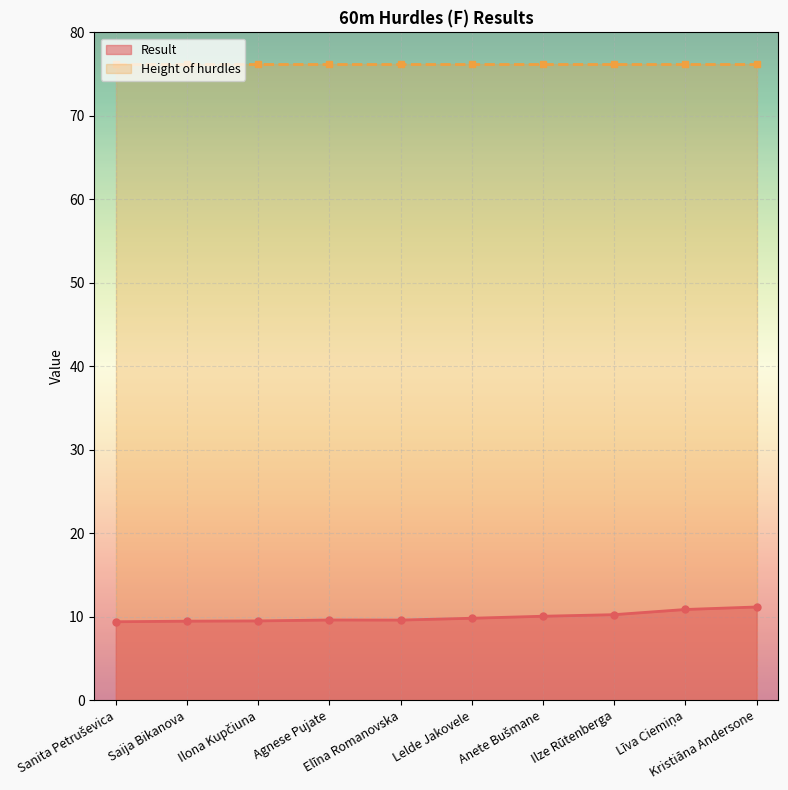

Which series has the largest total across all categories?

Height of hurdles